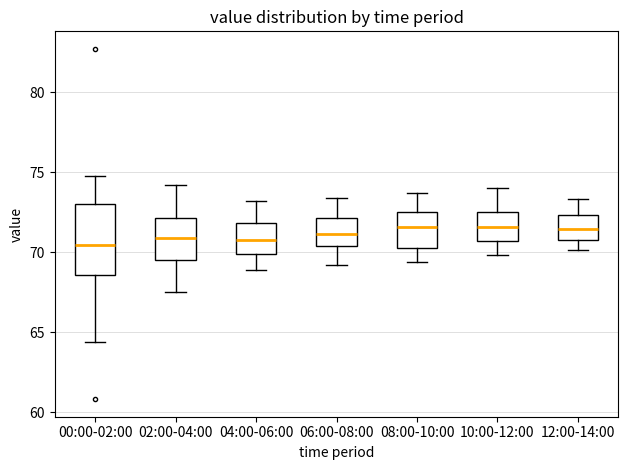

Where does the upper whisker of the box for 00:00-02:00 end on the y-axis? The values are not printed on the chart, so give them approximately, as read against the axis.

74.5